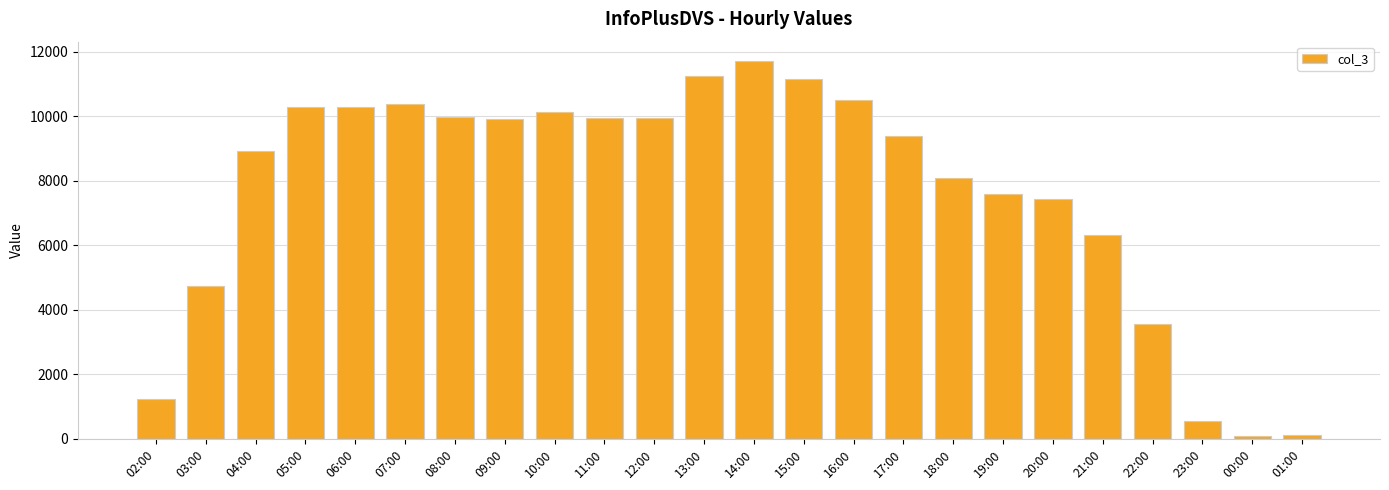

What is the label of the 7th bar from the right?

19:00